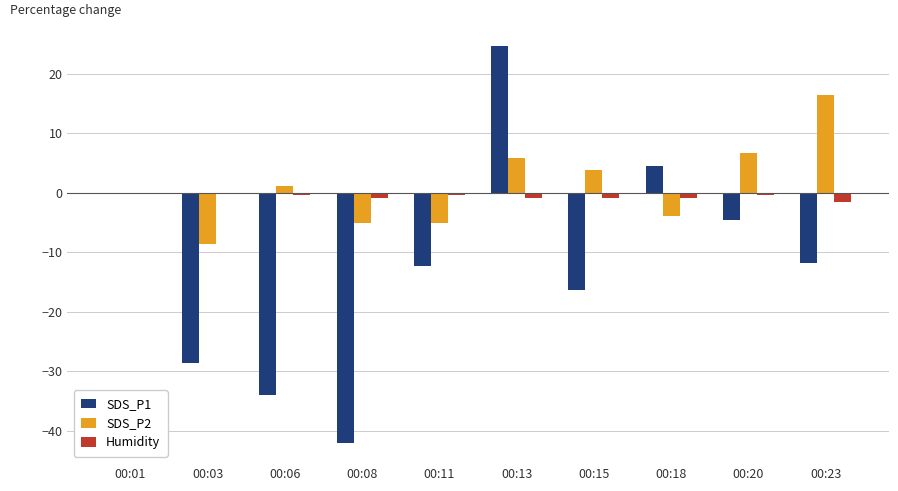

Is it true that Humidity equals -0.4 at 00:11?

True